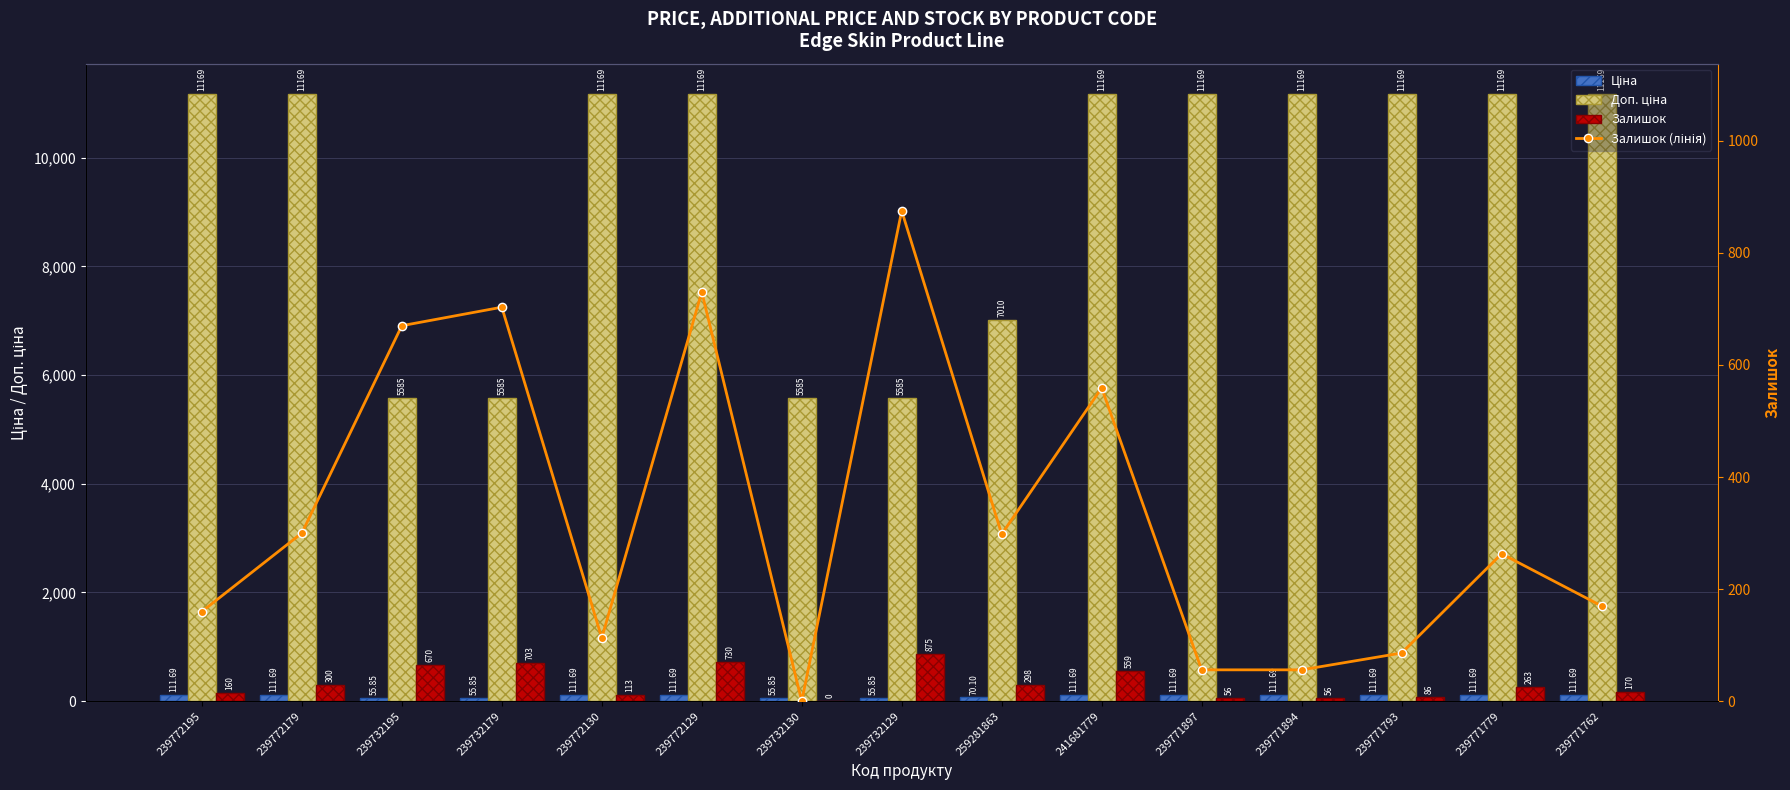

What position from the left is 239772130?

5